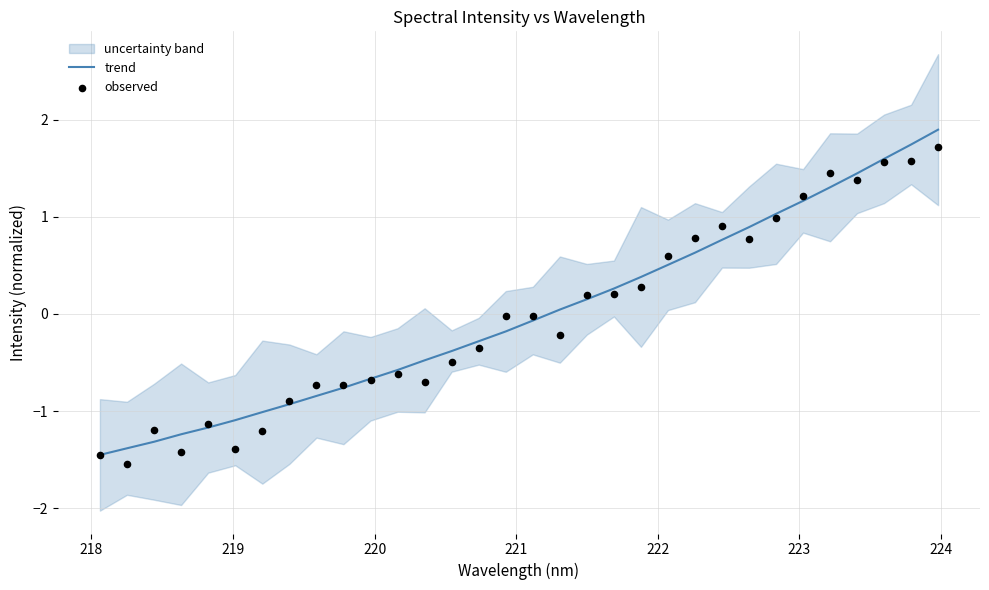

What is the maximum value for trend?

1.9